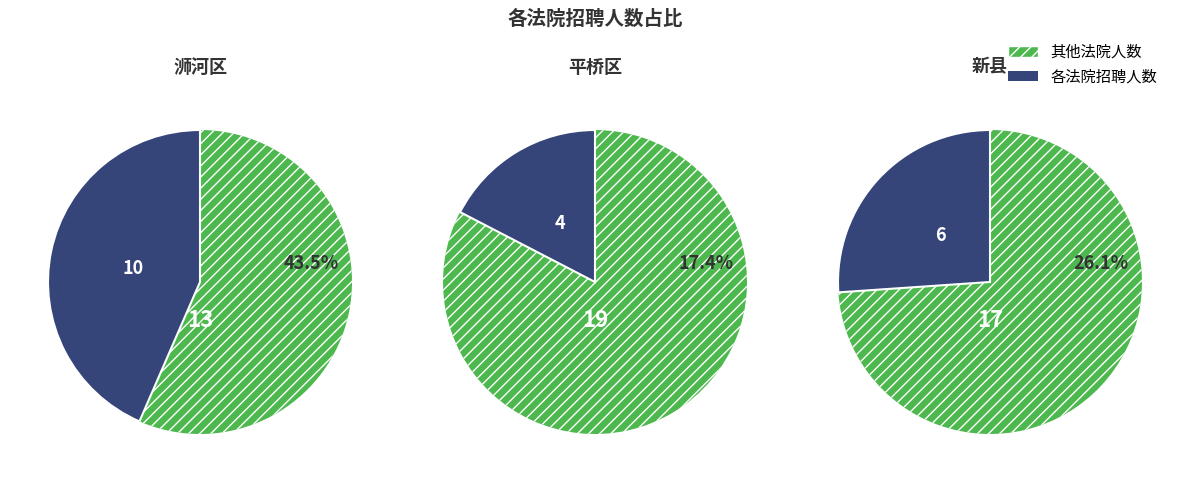

Which has a higher value, 新县人民法院 or 信阳市平桥区人民法院?

新县人民法院